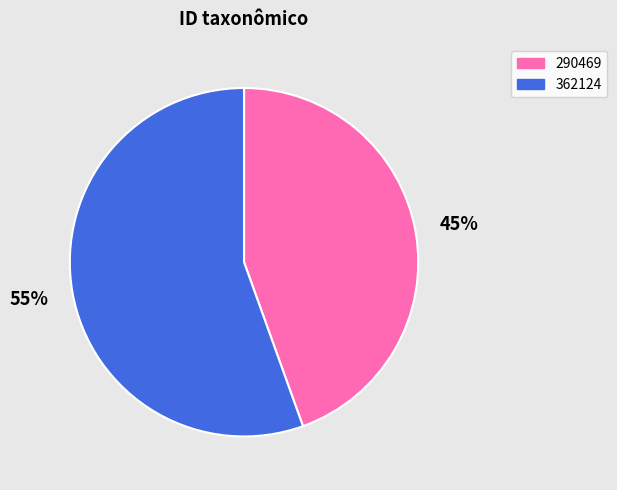

Does 362124 represent more than half of the total?

Yes